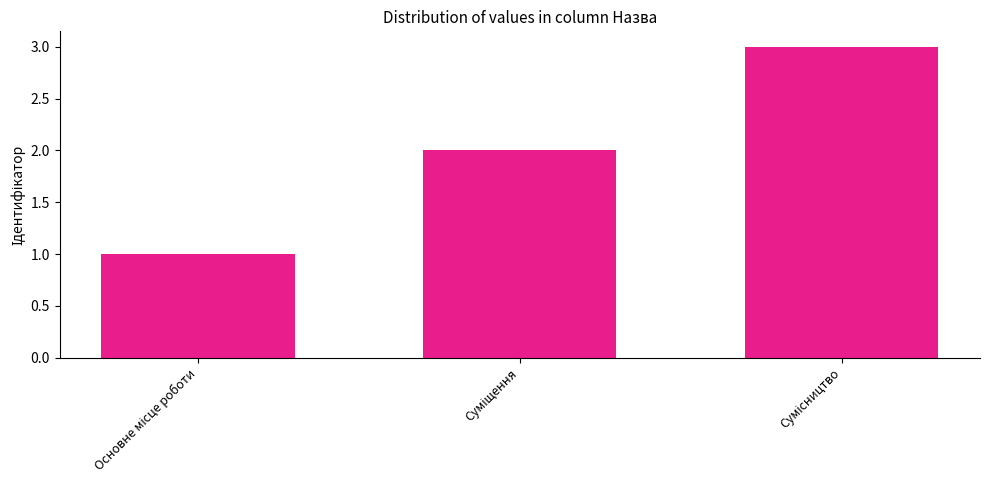

Count the number of categories in the chart.

3